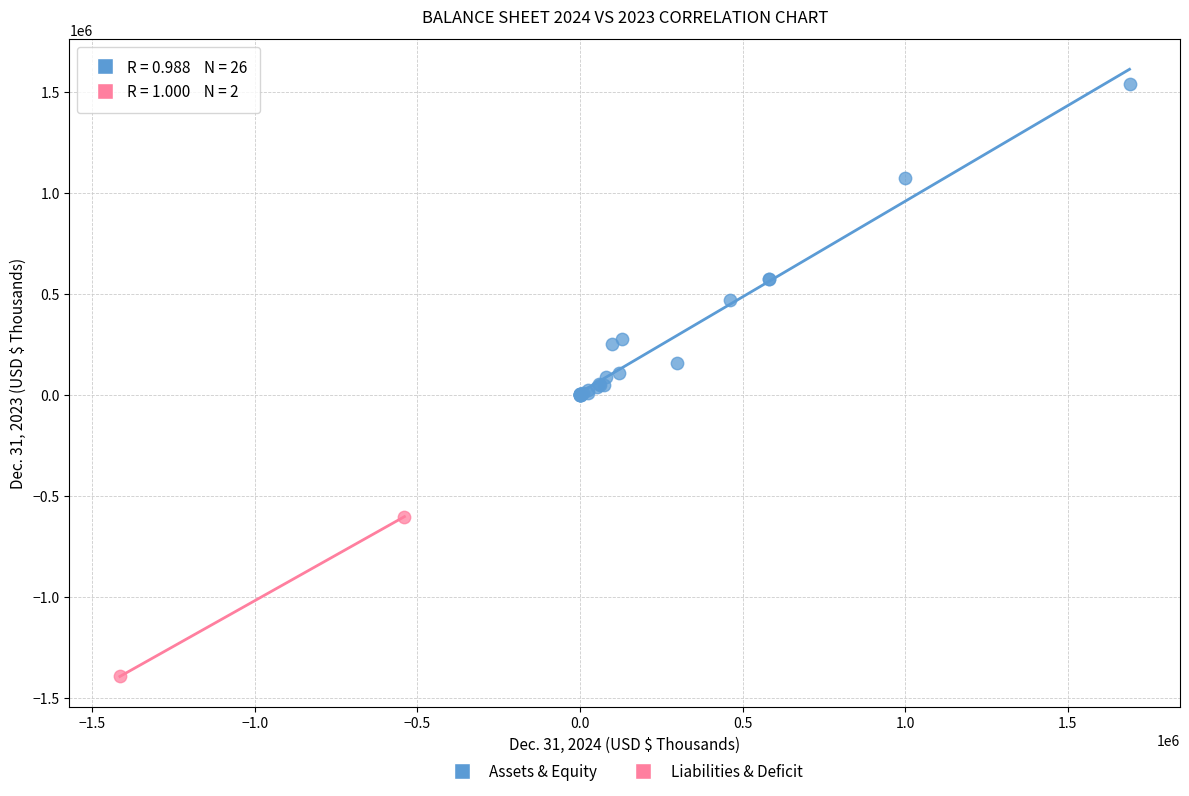

Which series reaches the maximum Y coordinate?

Assets & Equity